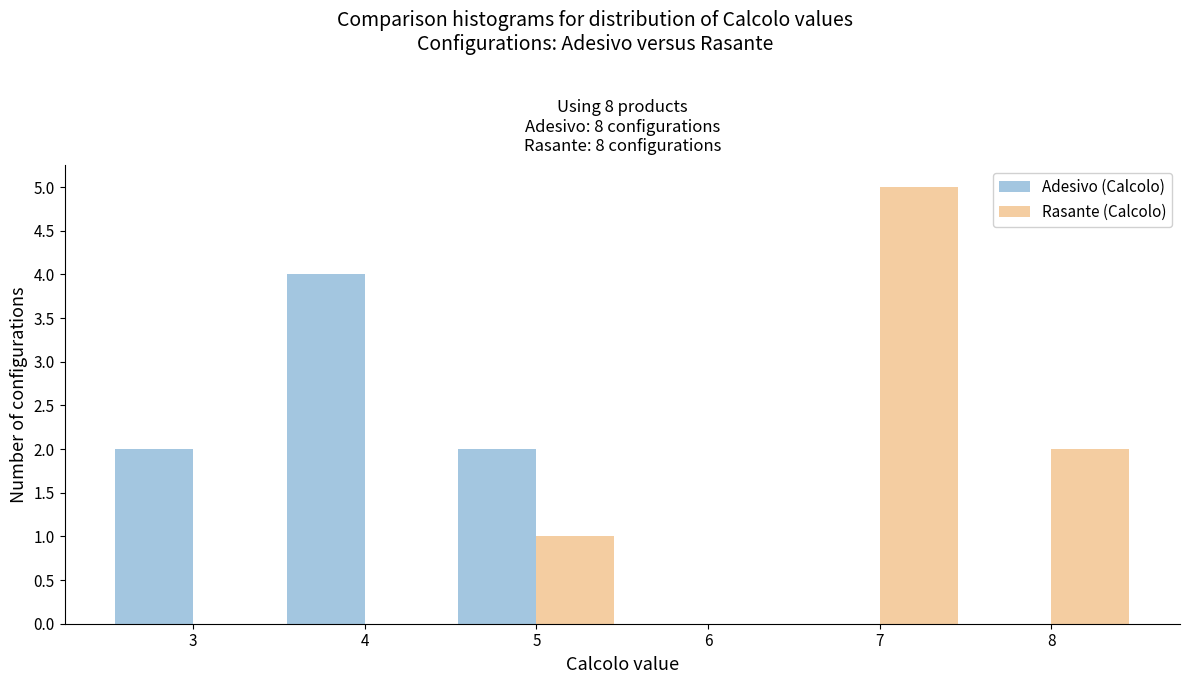

Reading left to right, extract all data points from this chart.

Adesivo (Calcolo): 3=2	4=4	5=2	6=0	7=0	8=0
Rasante (Calcolo): 3=0	4=0	5=1	6=0	7=5	8=2